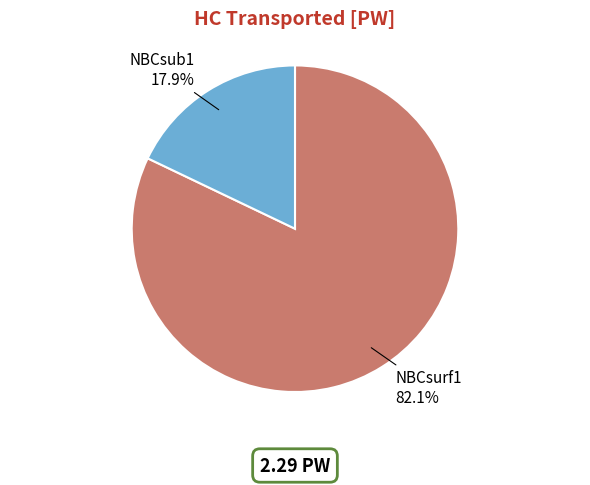

Which slice is the smallest?

NBCsub1